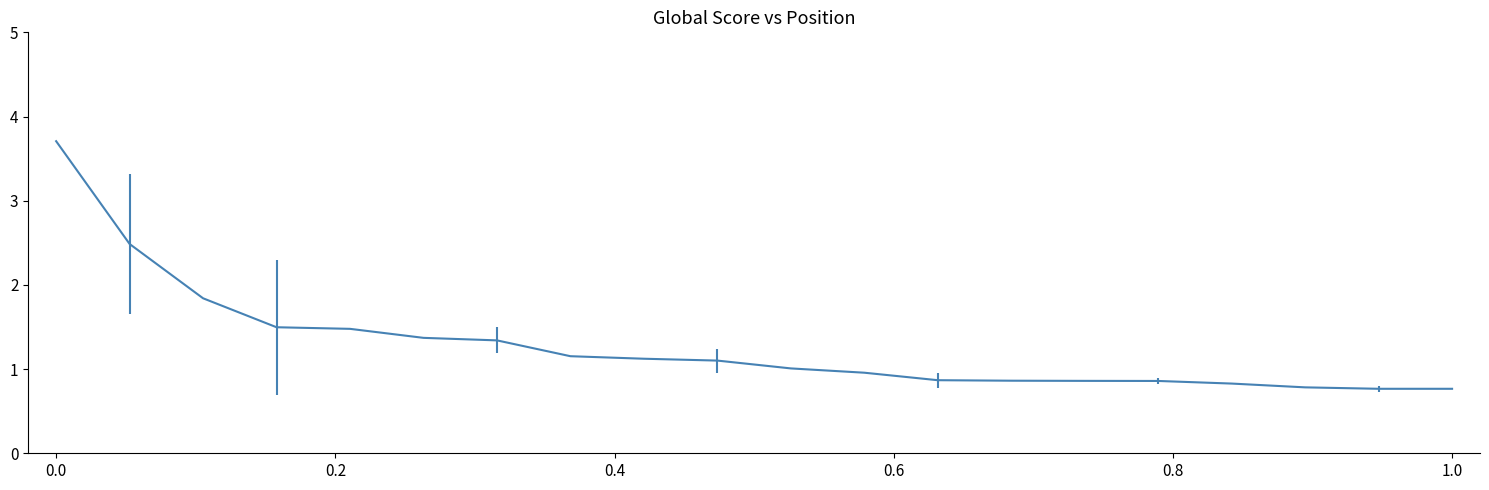

What is the smallest value displayed?

0.8